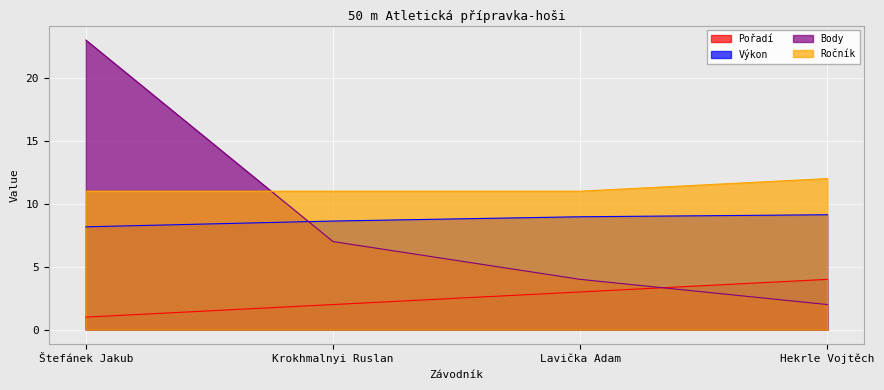

Between which two adjacent categories do Body and Ročník first intersect?

Štefánek Jakub and Krokhmalnyi Ruslan